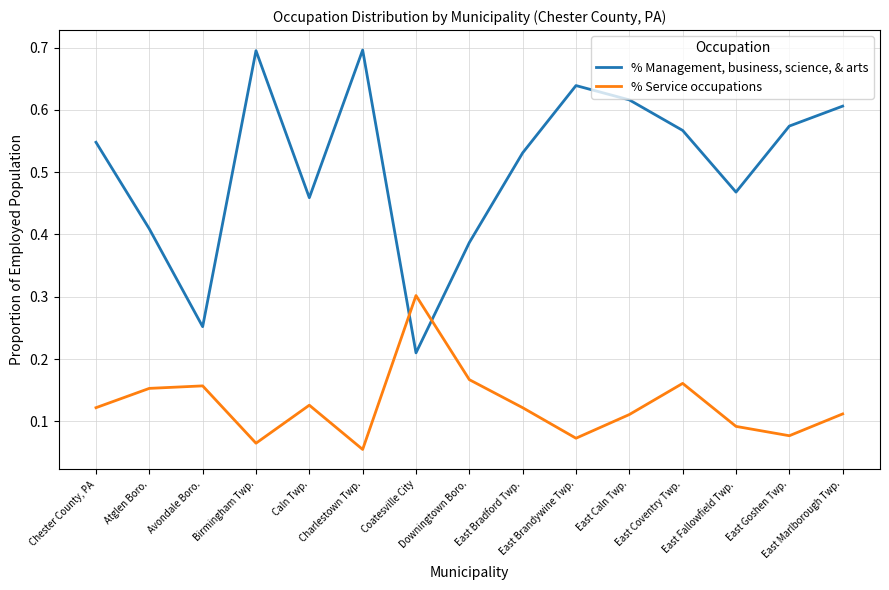

What is the sum of all % Management, business, science, & arts values?

7.7